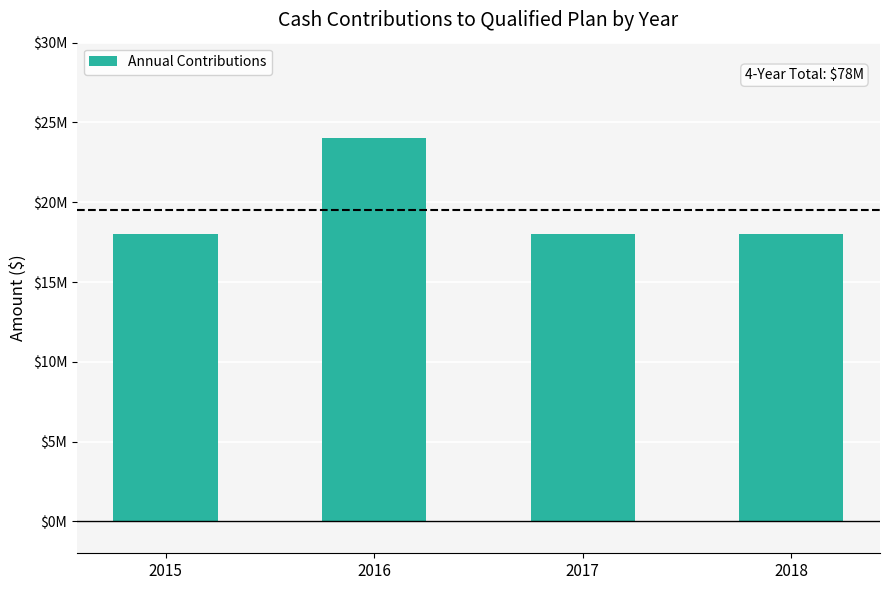

Approximately how many times larger is the value at 2018 compared to 2017?

1.0